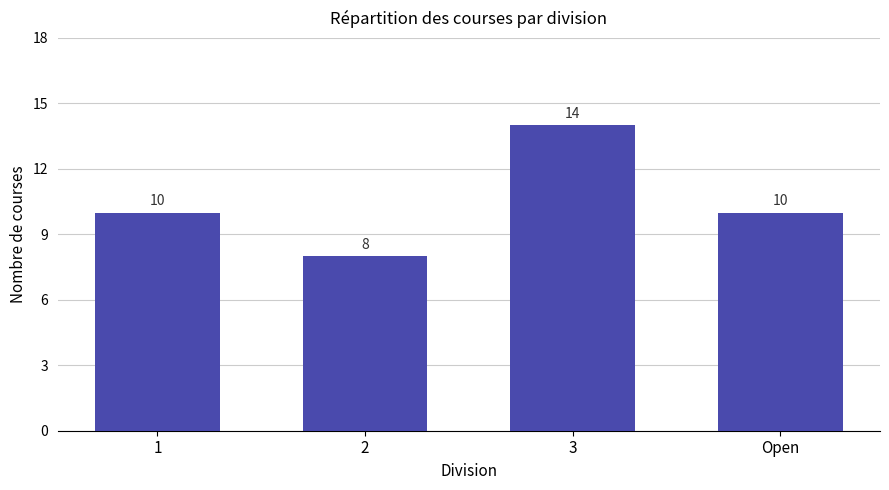

What is the sum of all values?

42